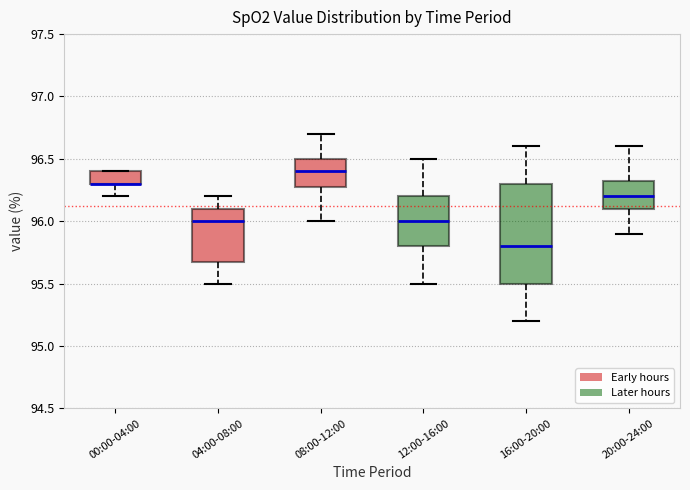

Reading left to right, transcribe this box plot: for each box, give where its median line is, the range the box spans, and where its two whiskers end, as read against the y-axis. The values are not printed on the chart, so give them approximately, as read against the axis.

00:00-04:00: median 96.30 (drawn on the box's lower edge), box 96.30 to 96.40, whiskers 96.20 to 96.40
04:00-08:00: median 96.00, box 95.70 to 96.10, whiskers 95.50 to 96.20
08:00-12:00: median 96.40, box 96.30 to 96.50, whiskers 96.00 to 96.70
12:00-16:00: median 96.00, box 95.80 to 96.20, whiskers 95.50 to 96.50
16:00-20:00: median 95.80, box 95.50 to 96.30, whiskers 95.20 to 96.60
20:00-24:00: median 96.20, box 96.10 to 96.35, whiskers 95.90 to 96.60